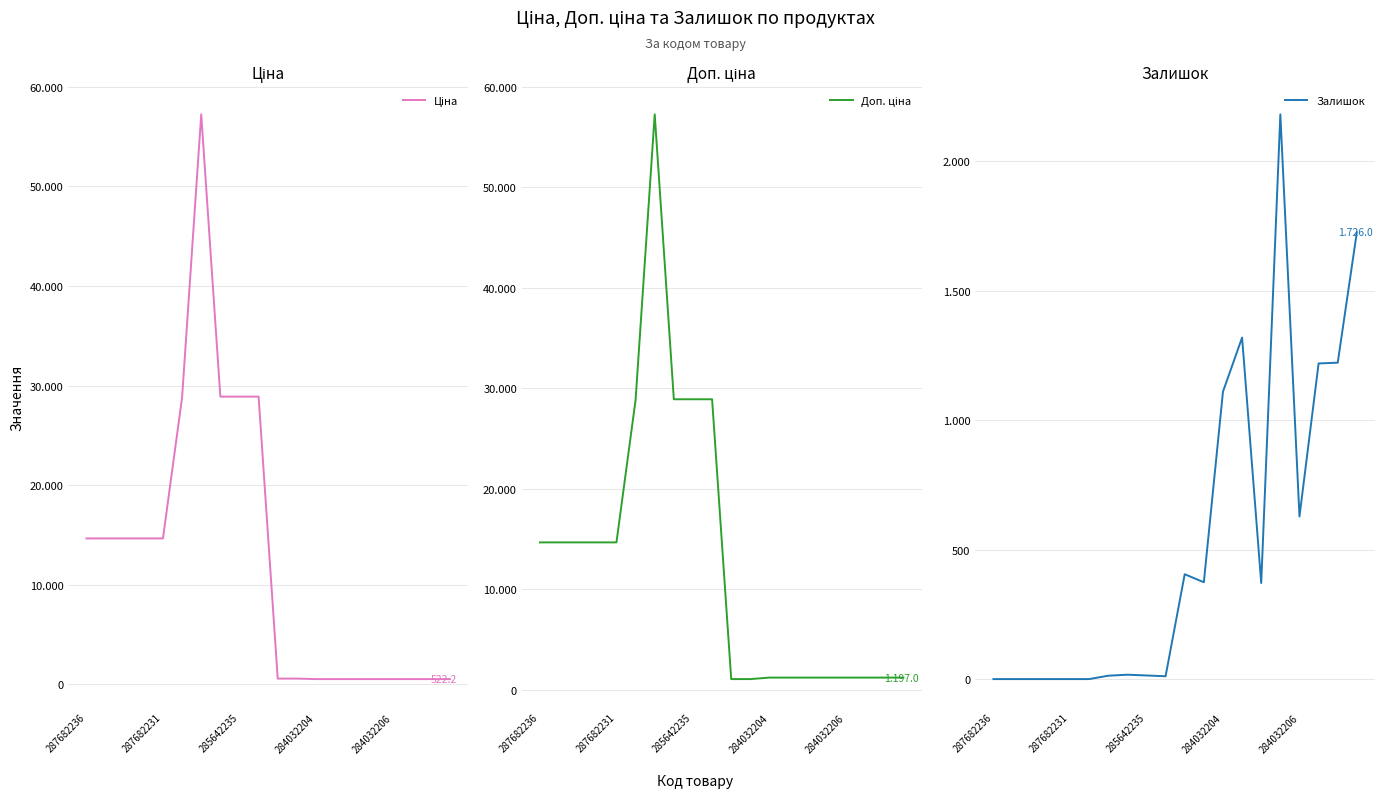

List the labels in order of Залишок value, largest first.

15, 19, 13, 18, 17, 12, 16, 10, 11, 14, 7, 8, 6, 9, 287682236, 287682231, 285642235, 284032204, 284032206, 5